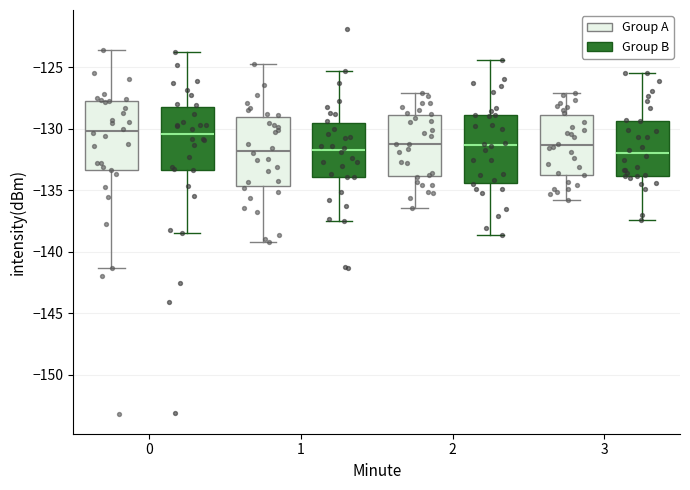

Reading left to right, read every box against the y-axis: the position of its median line, the range the box covers, and the ends of its whiskers. The values are not printed on the chart, so give them approximately, as read against the axis.

0 (Group A): median -130.0, box -133.5 to -127.5, whiskers -141.5 to -123.5
0 (Group B): median -130.5, box -133.5 to -128.0, whiskers -138.5 to -124.0
1 (Group A): median -132.0, box -134.5 to -129.0, whiskers -139.0 to -124.5
1 (Group B): median -131.5, box -134.0 to -129.5, whiskers -137.5 to -125.5
2 (Group A): median -131.0, box -134.0 to -129.0, whiskers -136.5 to -127.0
2 (Group B): median -131.5, box -134.5 to -129.0, whiskers -138.5 to -124.5
3 (Group A): median -131.5, box -133.5 to -129.0, whiskers -136.0 to -127.0
3 (Group B): median -132.0, box -134.0 to -129.5, whiskers -137.5 to -125.5